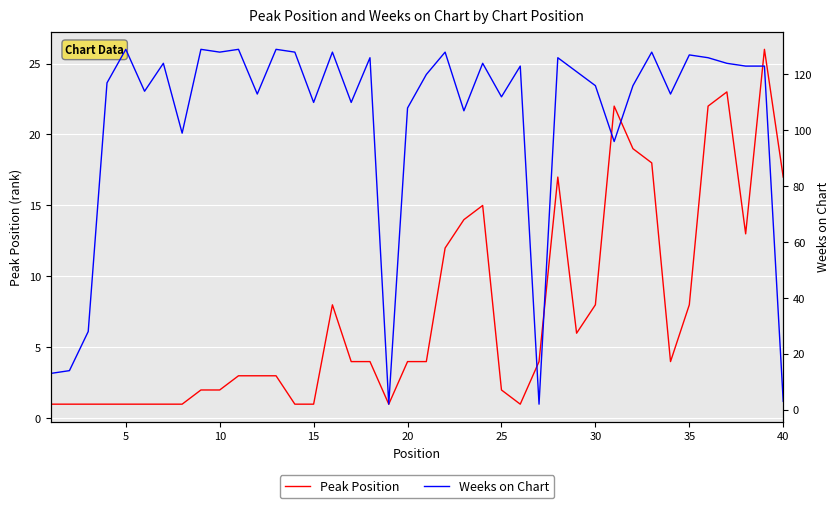

Is it true that Peak Position equals 1 at 15?

True